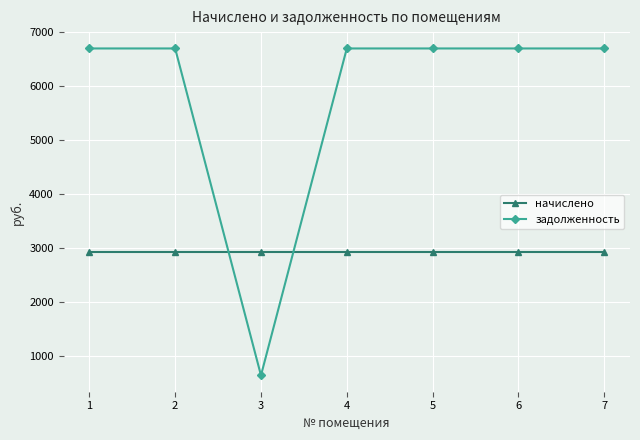

List the series in order of their overall mean, highest first.

задолженность, начислено